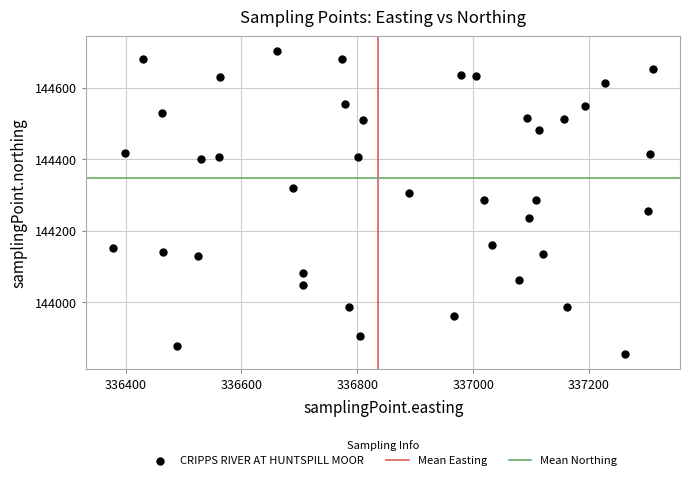

What is the range of X values (max minus min)?

931.8